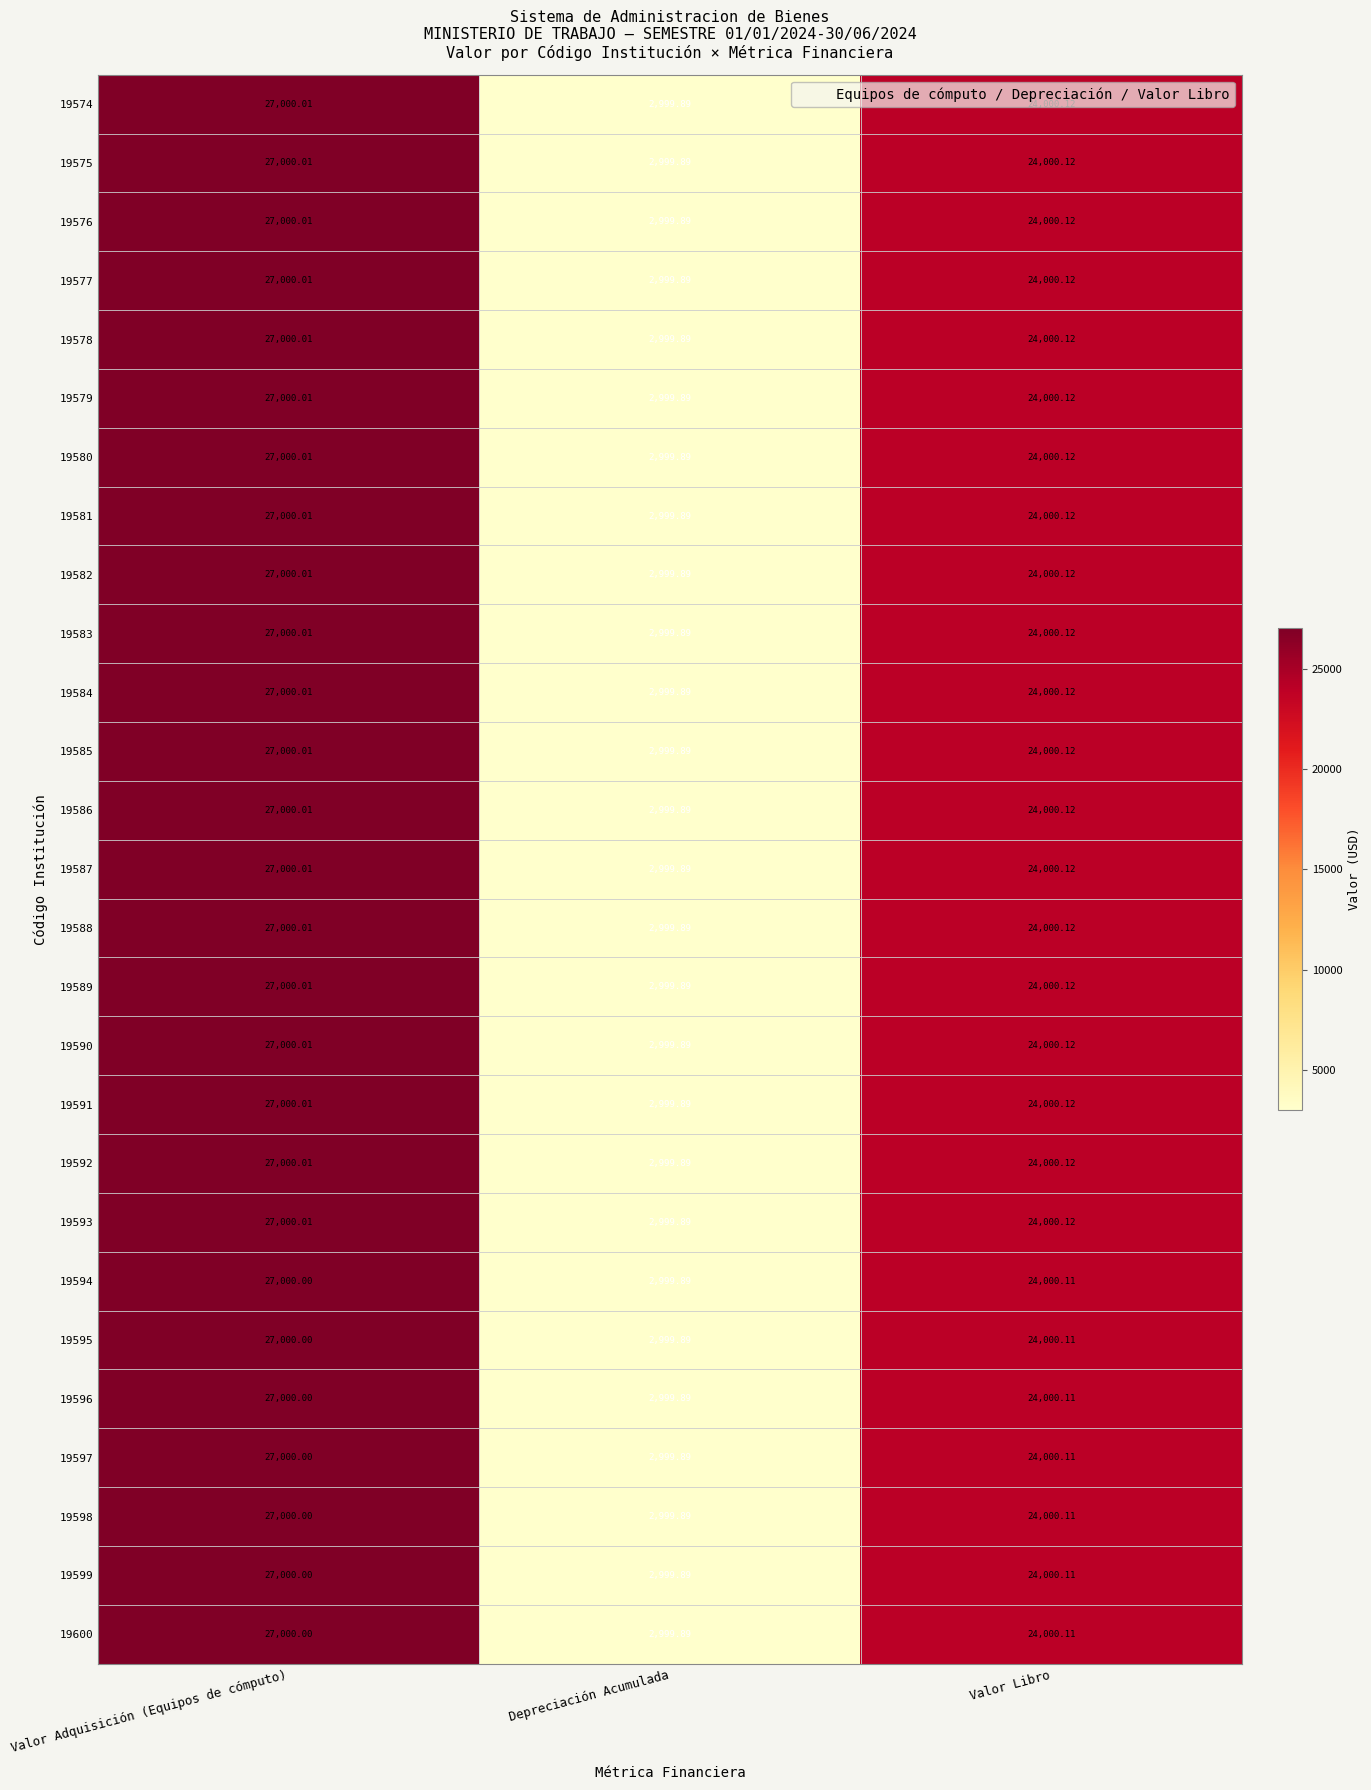

At which label does 19594 first exceed 24000?

Valor Adquisición (Equipos de cómputo)